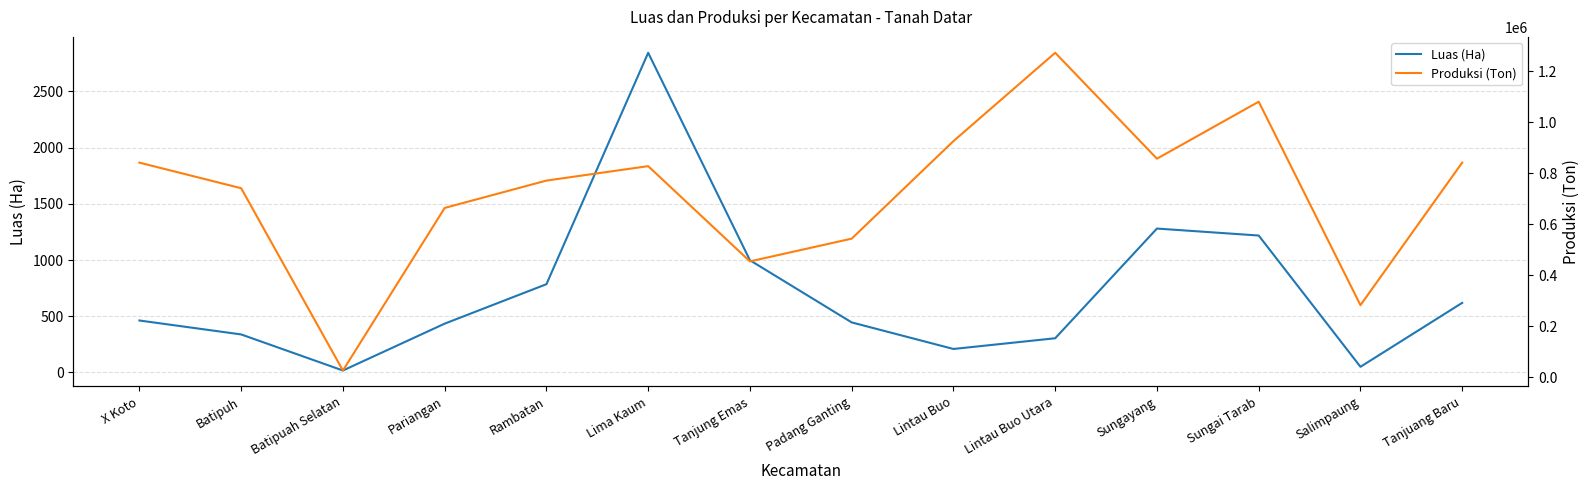

What is the sum of all Produksi (Ton) values?

10131820.0